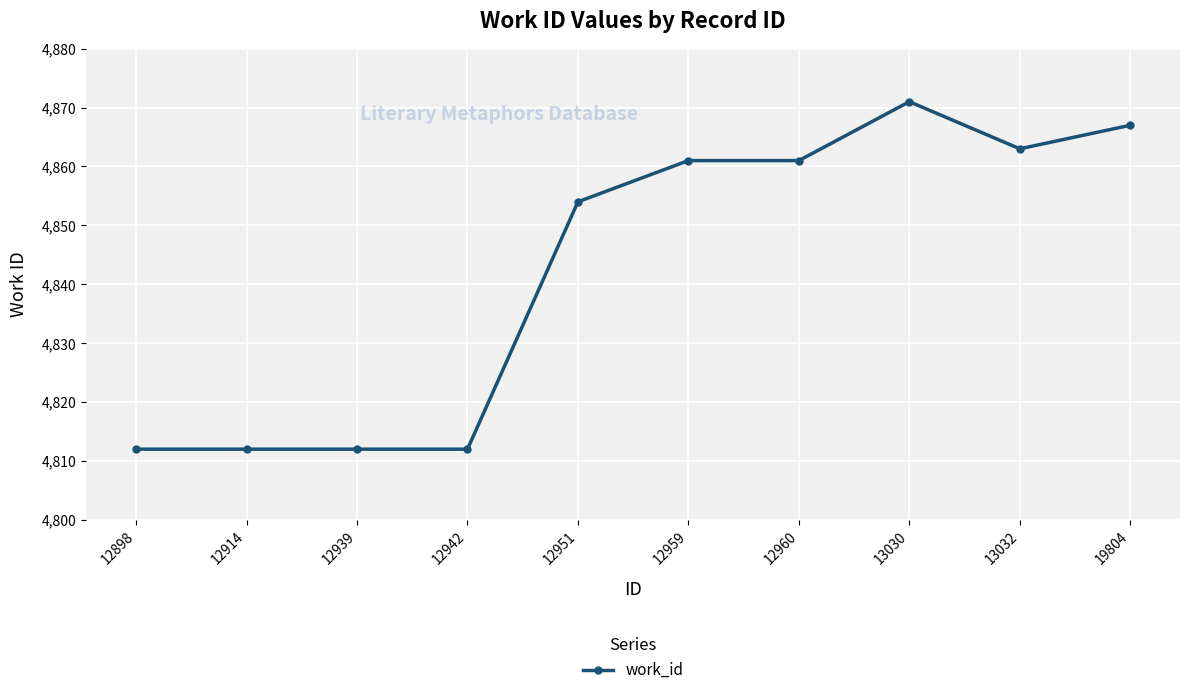

The value at 13030 is 4871. True or false?

True